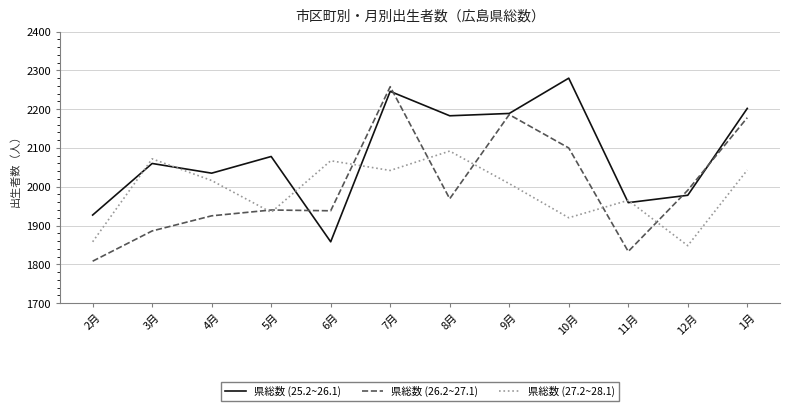

True or false: 県総数 (25.2~26.1) has a value of 1927 at 2月.

True